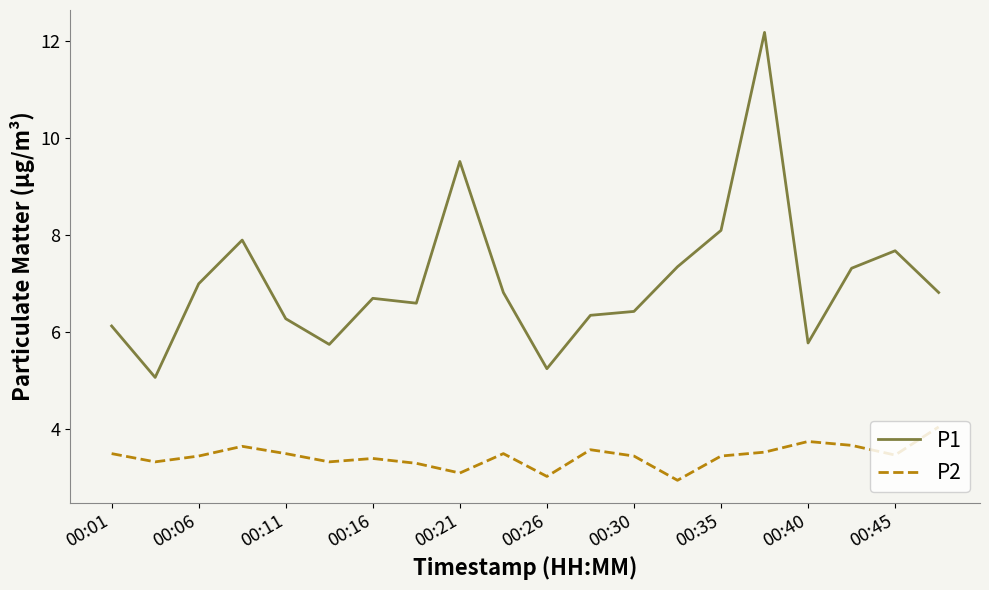

What is the difference between the maximum and minimum values in the P1 series?

7.1